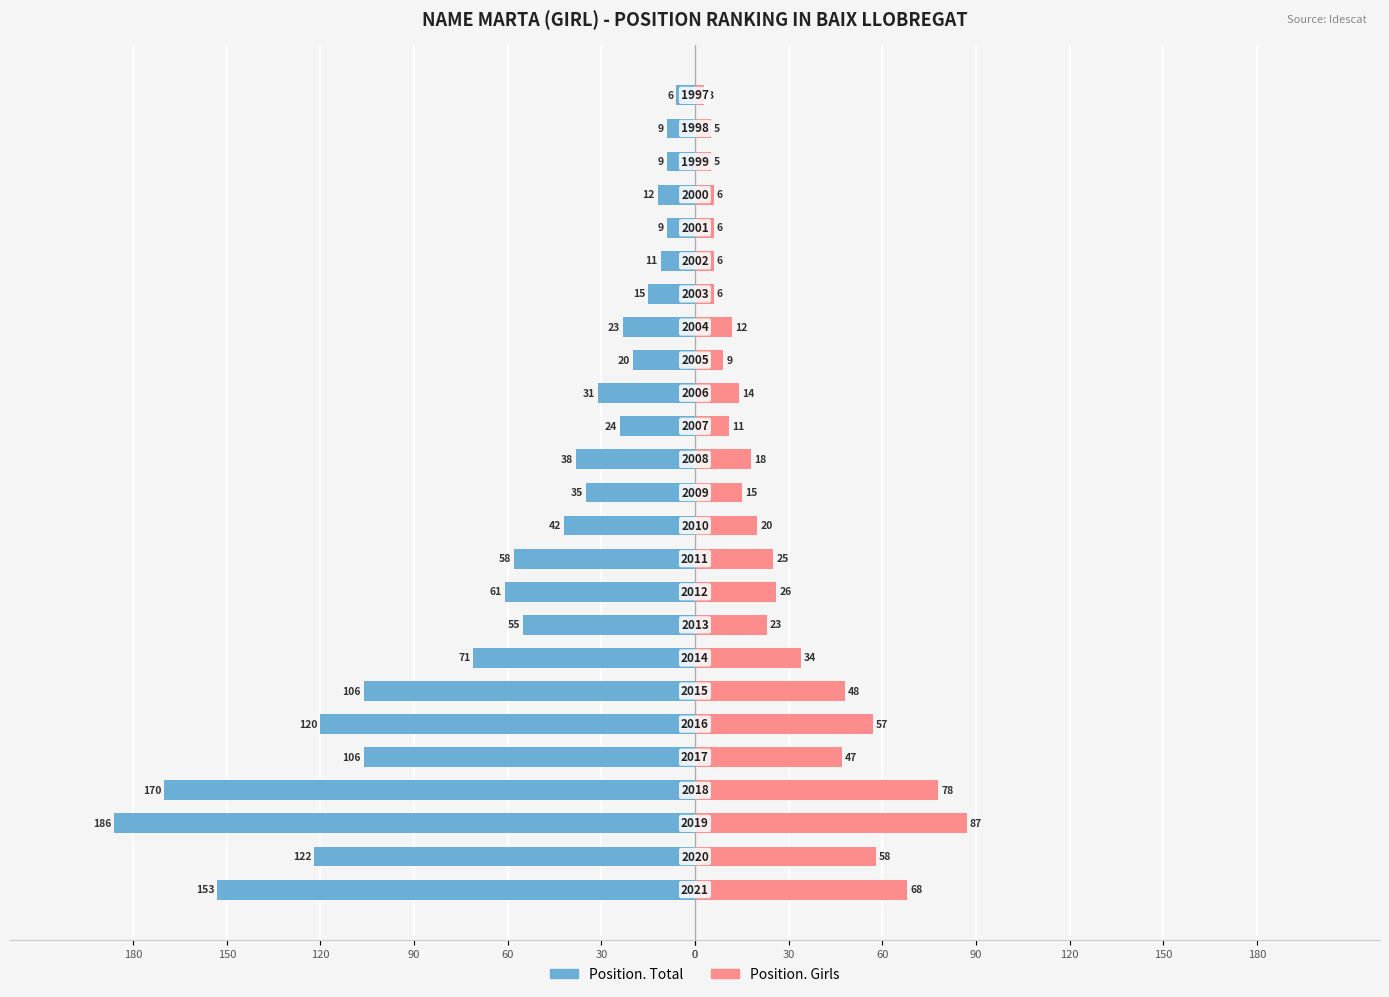

Between 0 and 180, which is larger?

180